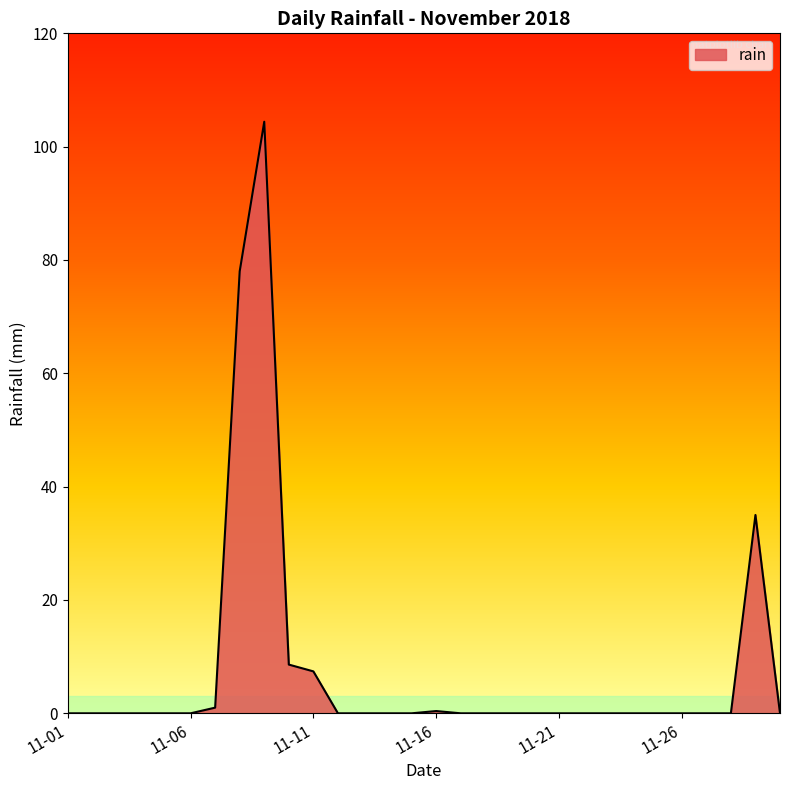

How many lines are shown in the chart?

1